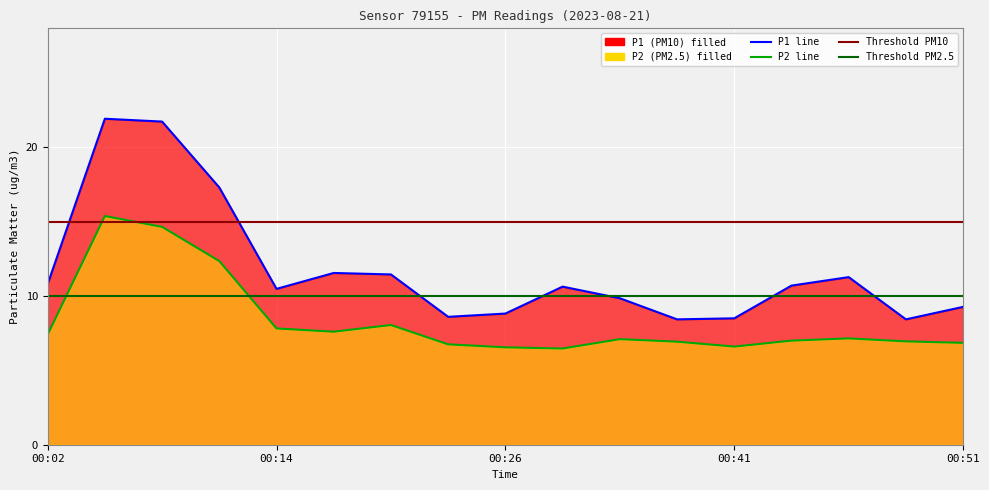

What is the difference between the highest and lowest values at 00:26?

2.3